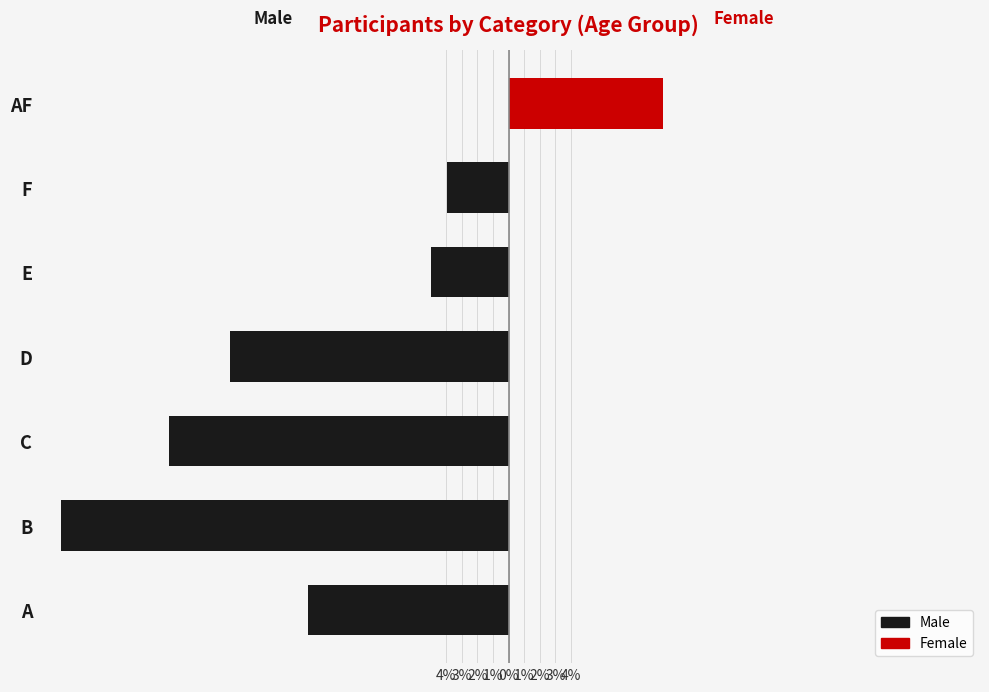

What is the sum of the Male values at A and F?

-16.8